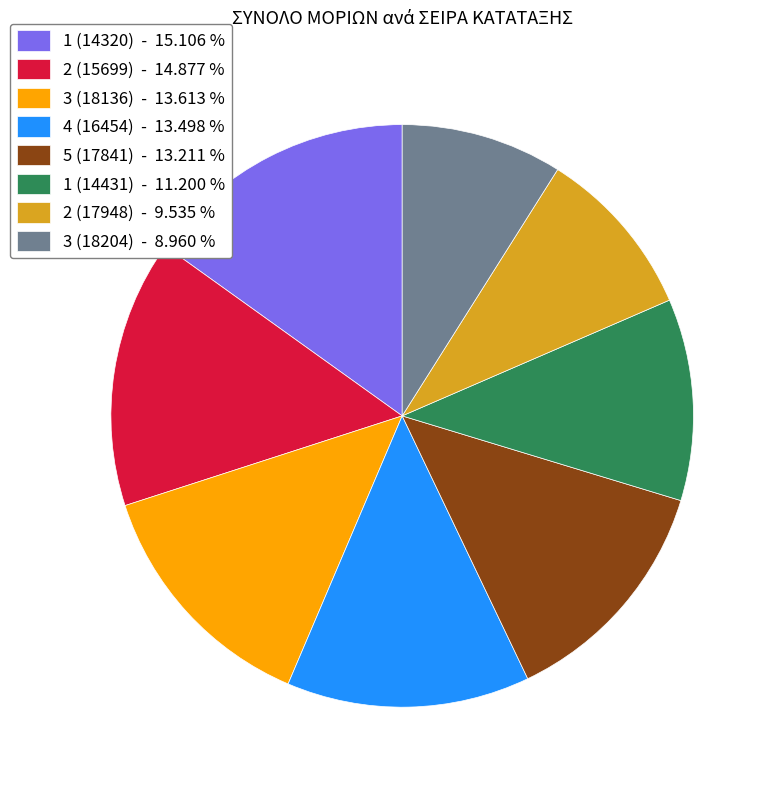

Approximately how many times larger is the value at 1 (14431) - 11.200 % compared to 2 (17948) - 9.535 %?

1.2